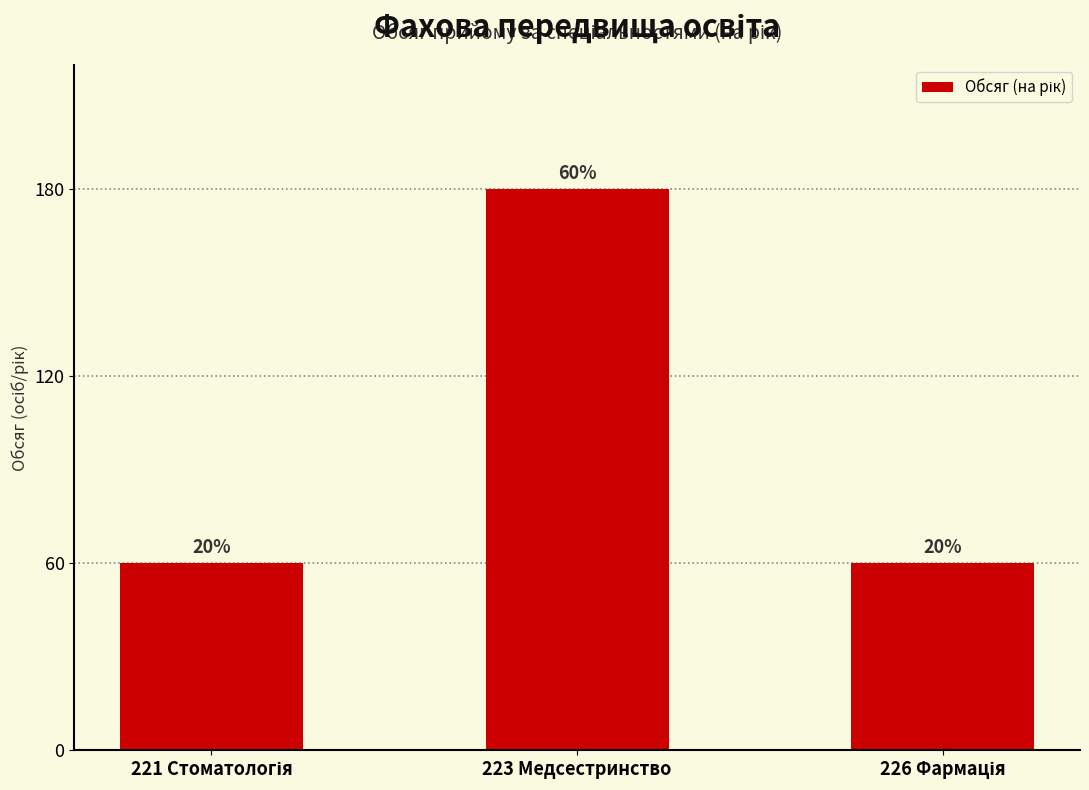

How many bars are there in total?

3